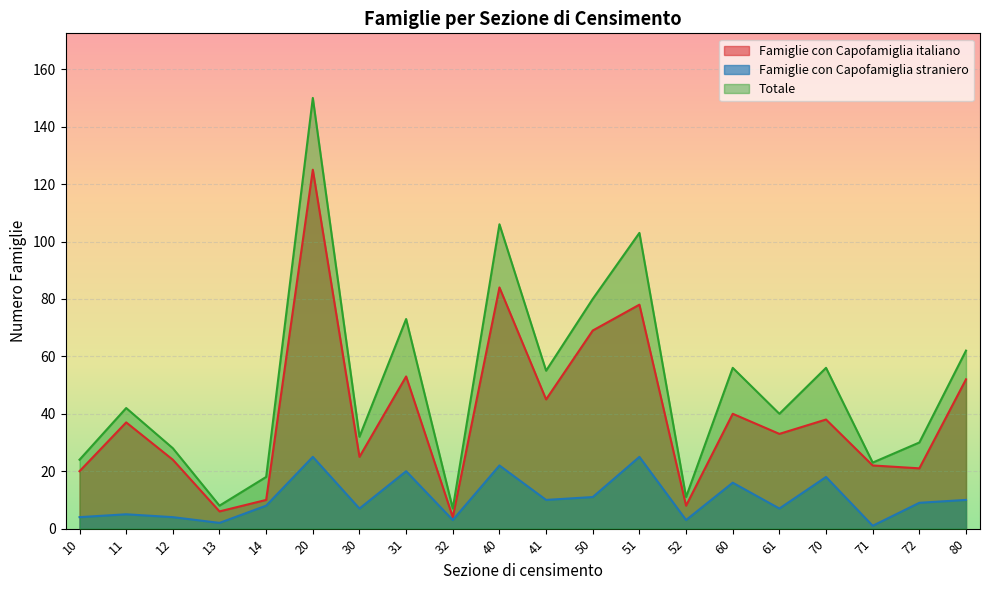

What is the greatest value displayed?

150